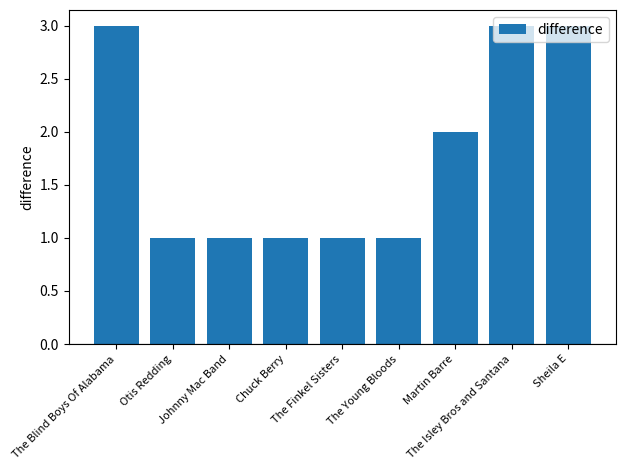

What is the greatest value displayed?

3